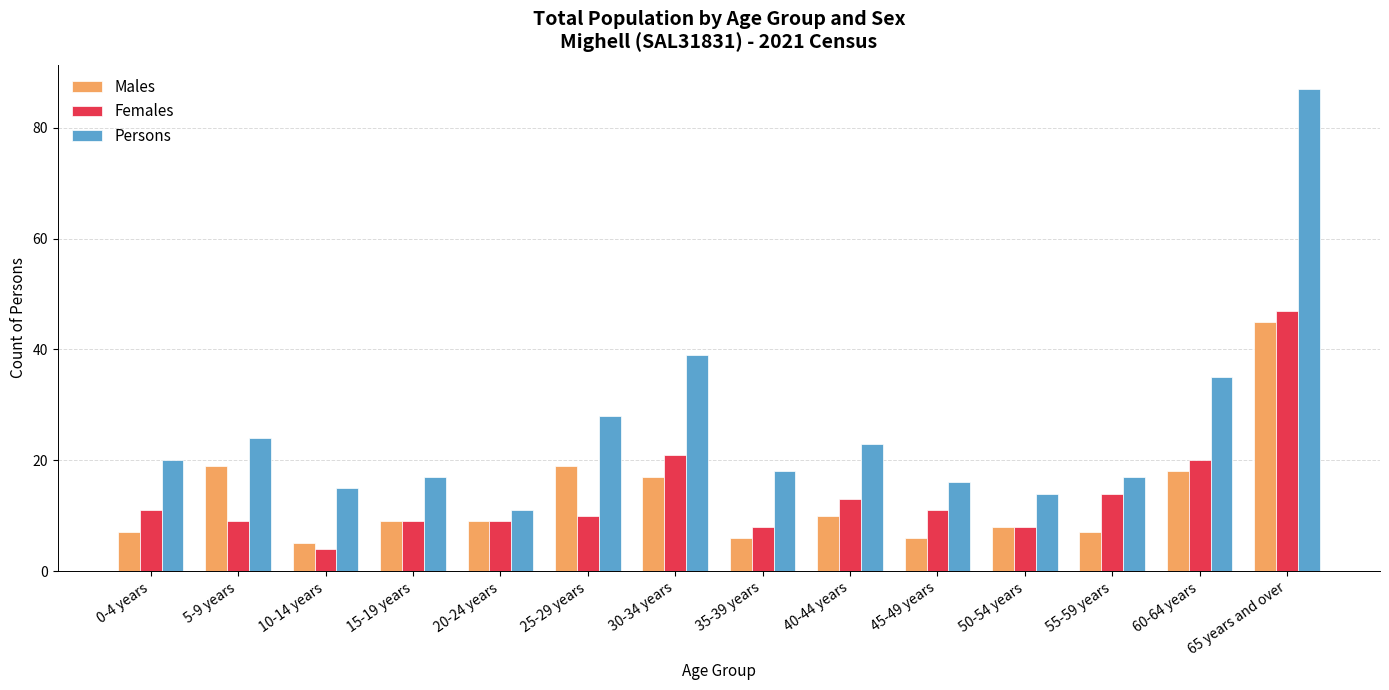

How many bars are there in each group?

3